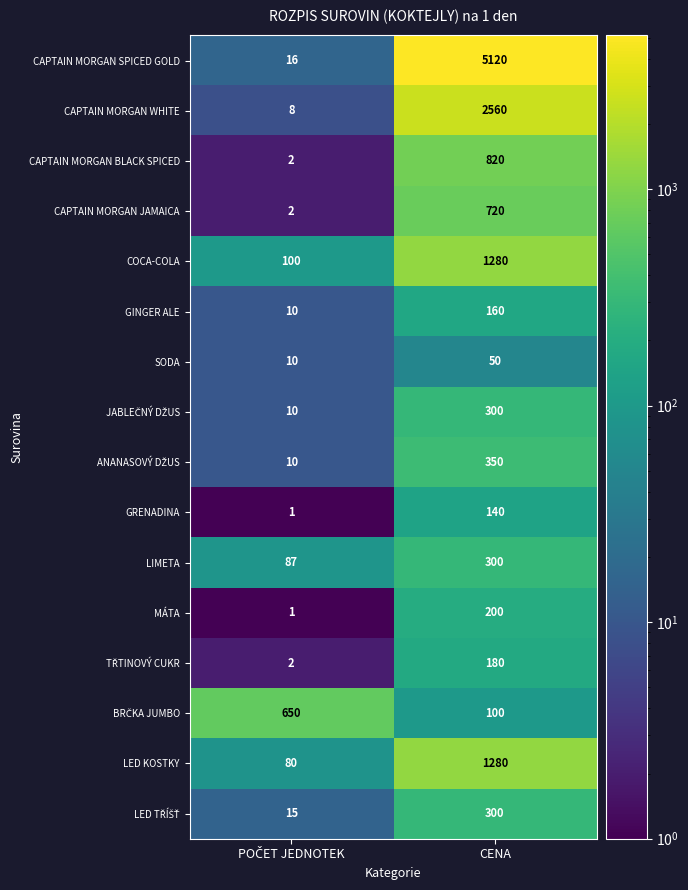

What is the difference between the highest and lowest values at CENA?

5070